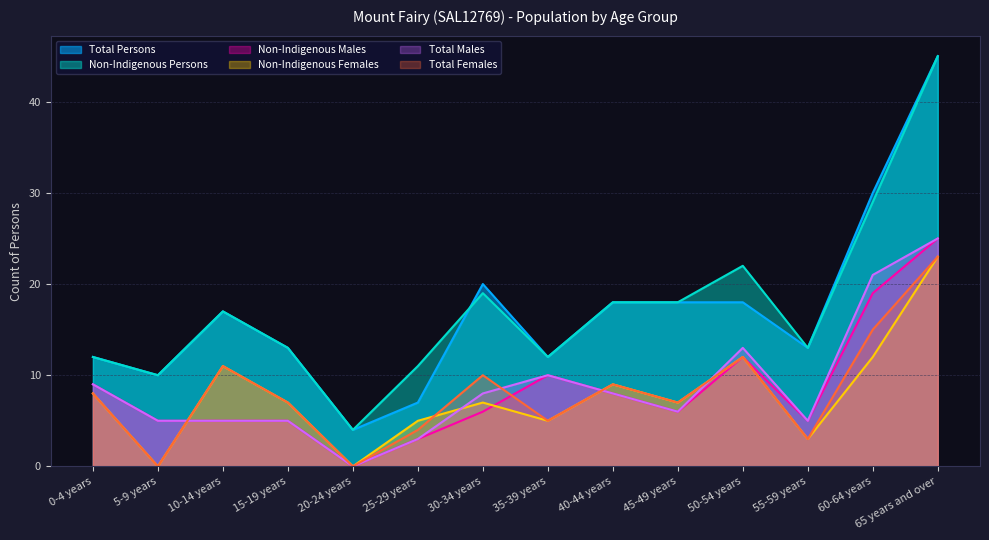

True or false: Total Persons and Total Males intersect in this chart.

False